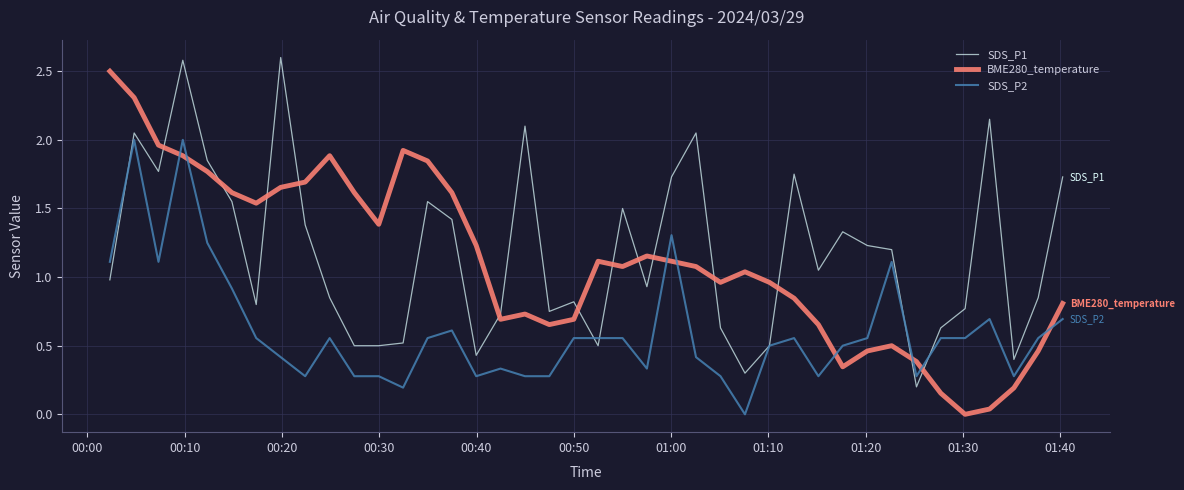

True or false: BME280_temperature and SDS_P2 cross at least once.

True